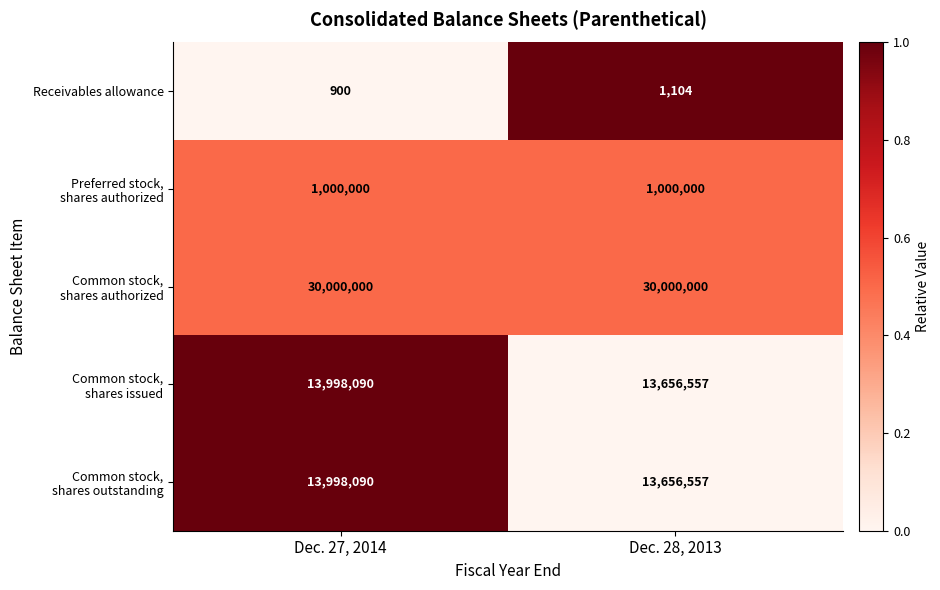

List the labels in order of Receivables allowance value, largest first.

Dec. 28, 2013, Dec. 27, 2014